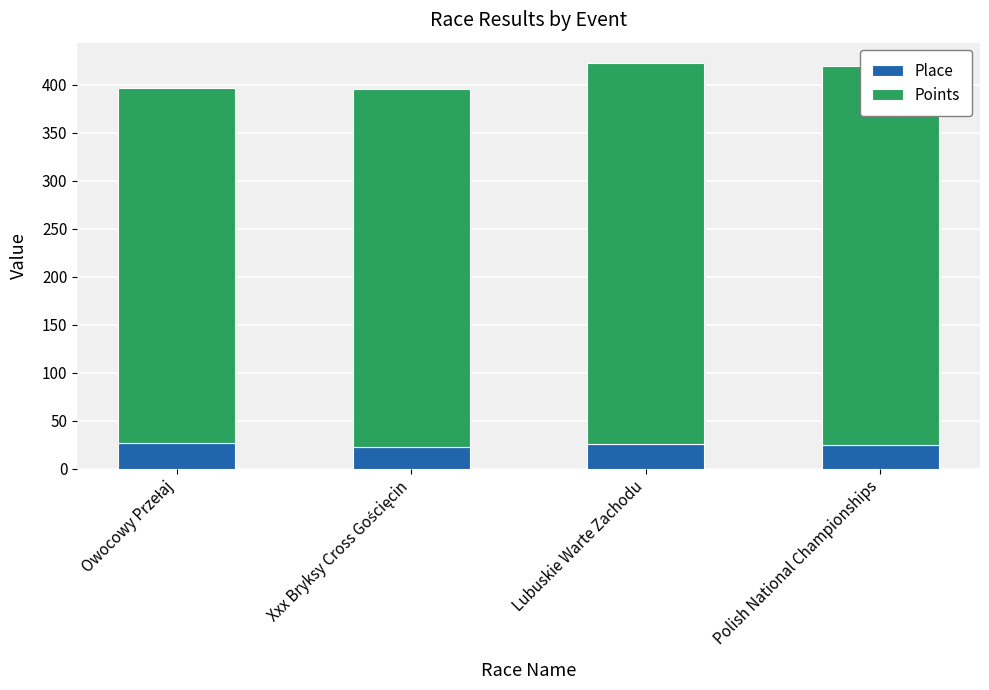

What is the total value across all series at Lubuskie Warte Zachodu?

422.7